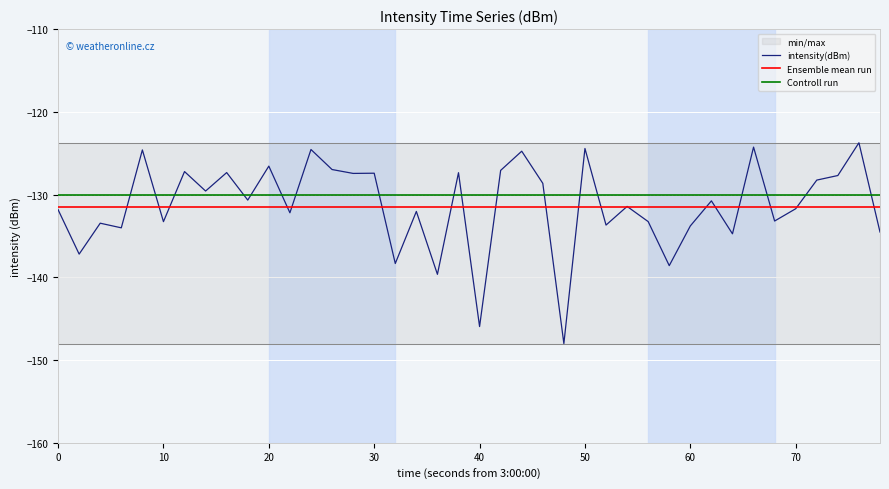

The value of intensity(dBm) at 30 is -127.4. True or false?

True